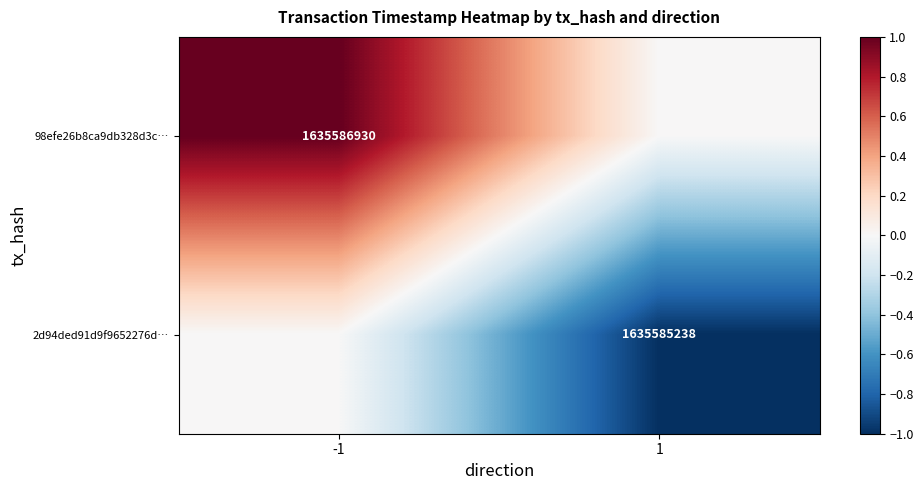

The value of 98efe26b8ca9db328d3c… at -1 is 1635586930. True or false?

True